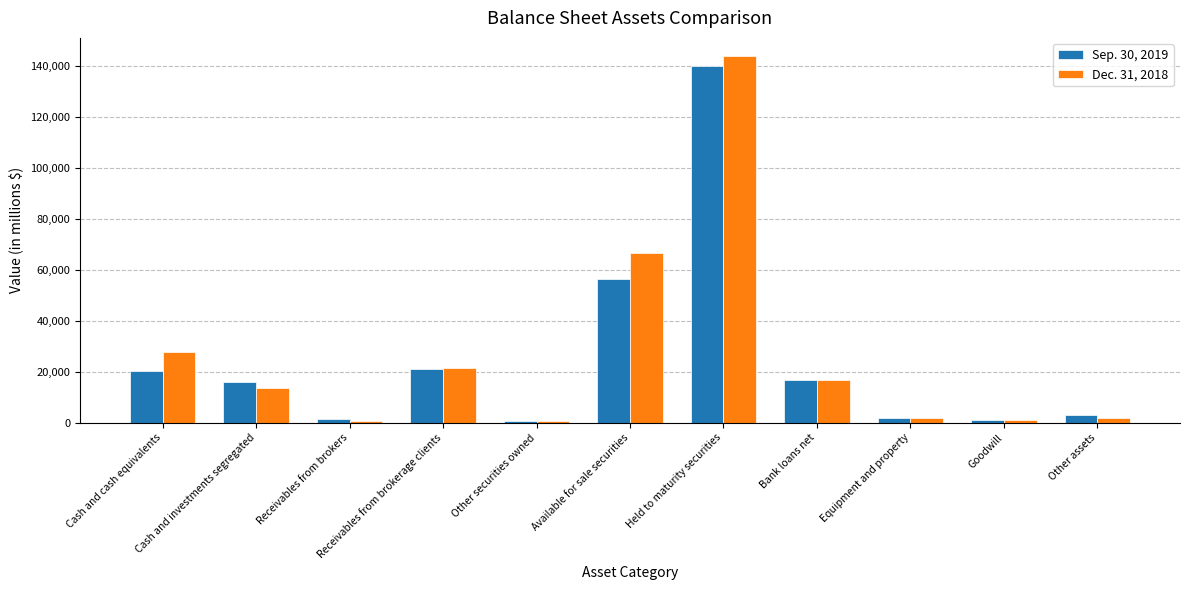

What is the maximum value for Dec. 31, 2018?

144009